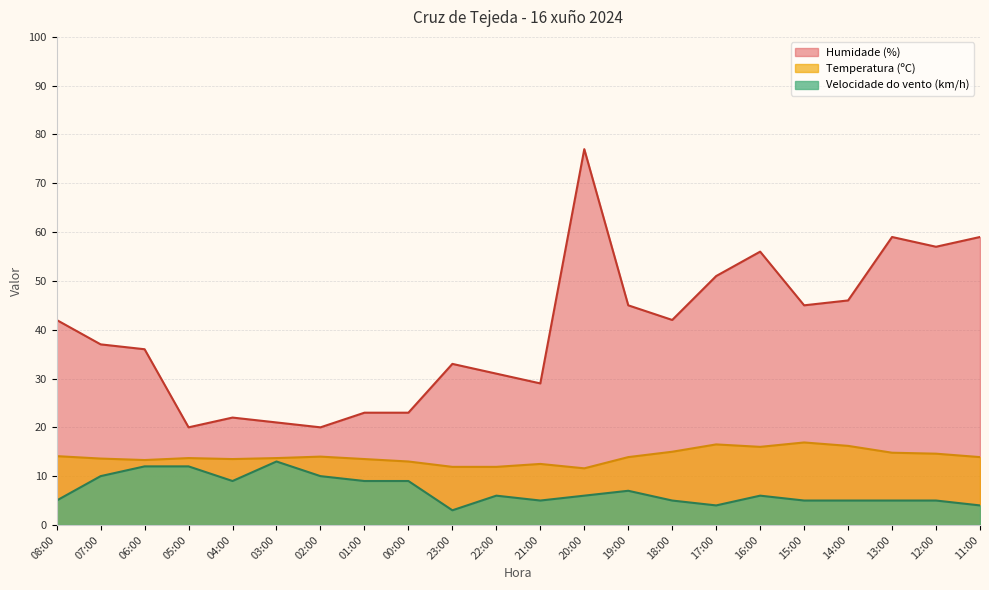

Between 20:00 and 13:00, which series saw the biggest shift?

Humidade (%)